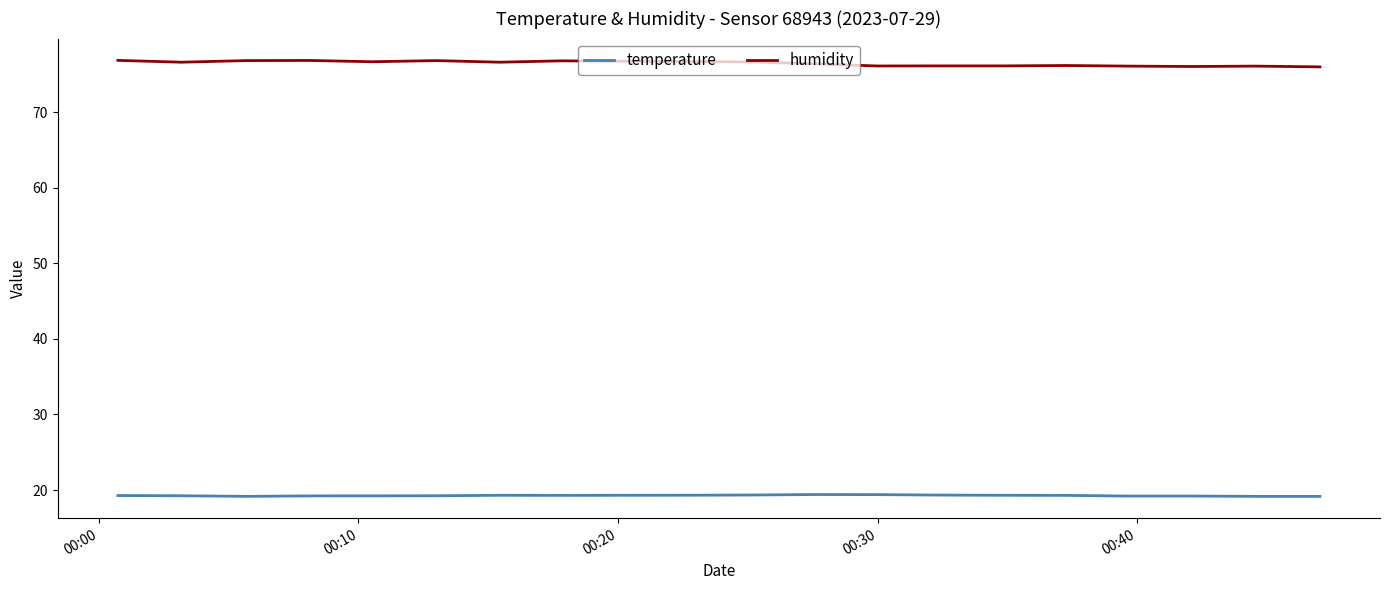

True or false: temperature and humidity intersect in this chart.

False